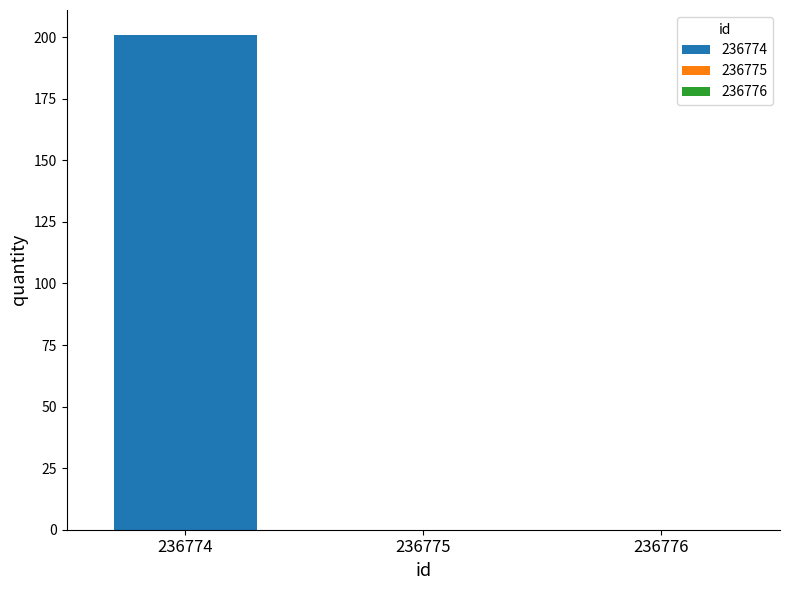

Reading right to left, list all the values displayed in this chart.

0	0	201